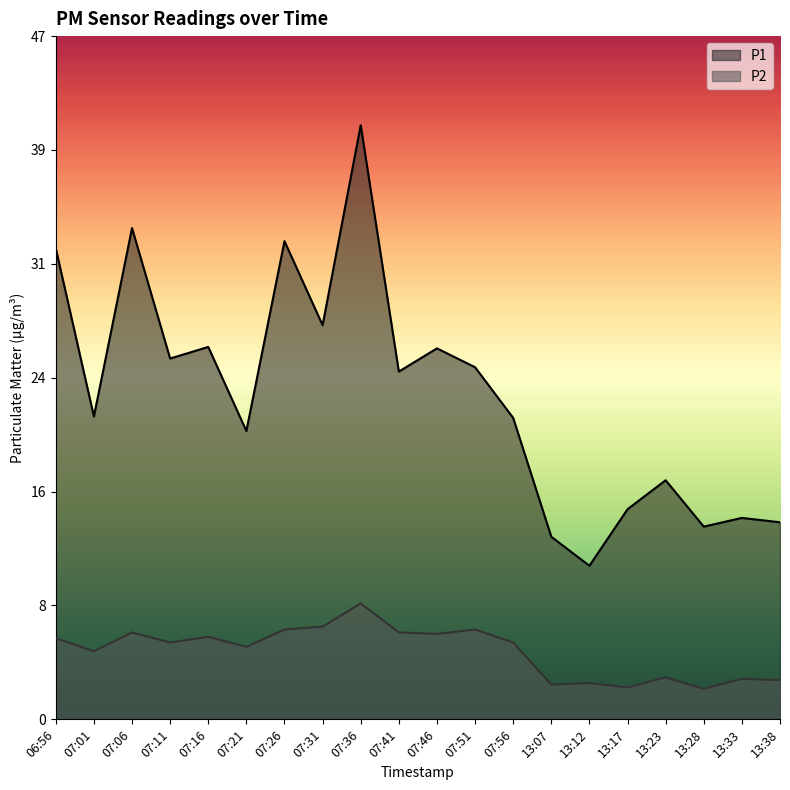

Rank the categories by P1 value from highest to lowest.

07:36, 07:06, 07:26, 06:56, 07:31, 07:16, 07:46, 07:11, 07:51, 07:41, 07:01, 07:56, 07:21, 13:23, 13:17, 13:33, 13:38, 13:28, 13:07, 13:12